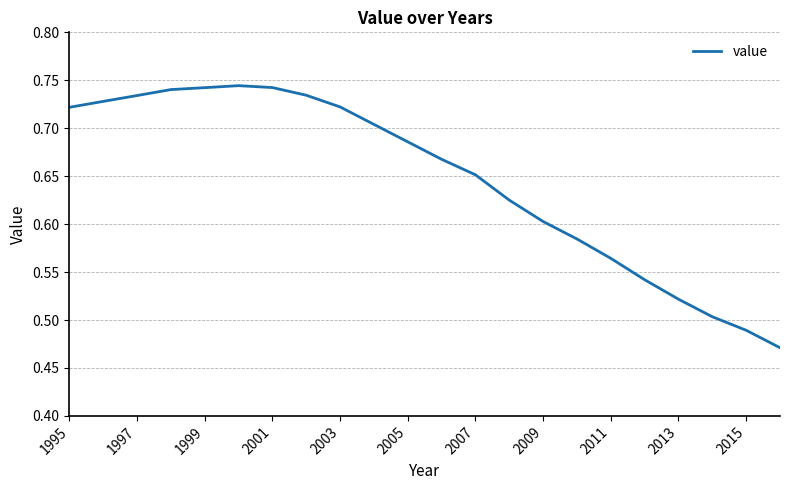

What is the sum of all values?

14.2